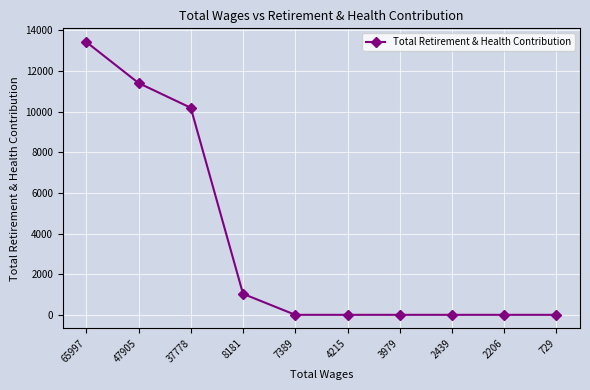

What is the difference between the second highest and minimum values?

11405